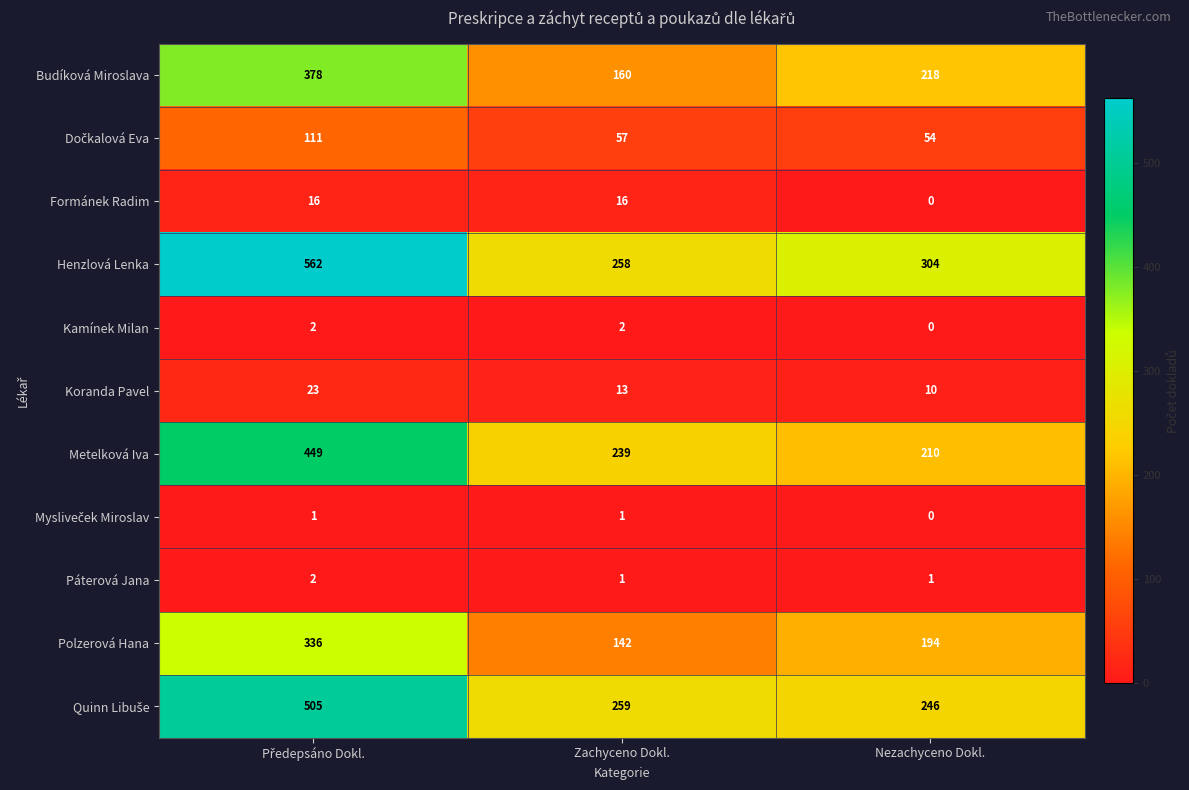

What is the highest value of the Henzlová Lenka series?

562